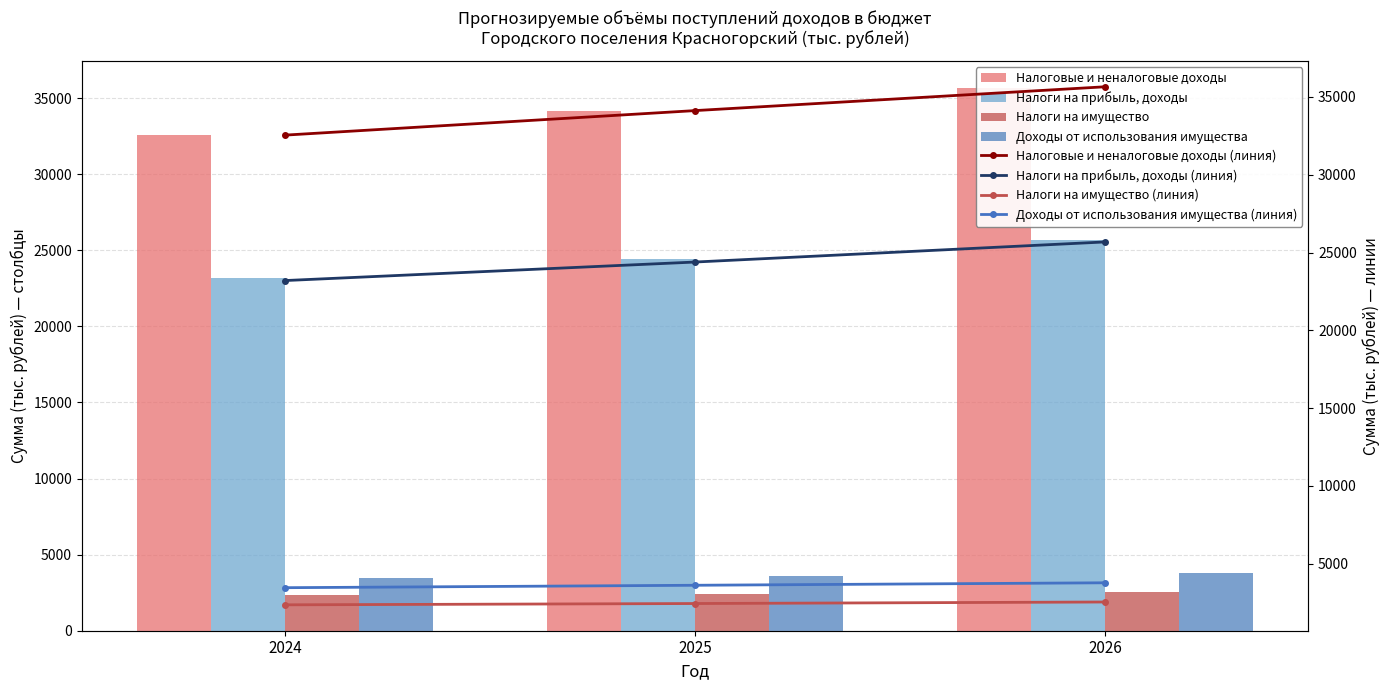

At which label is Налоги на имущество closest to 2445?

2025